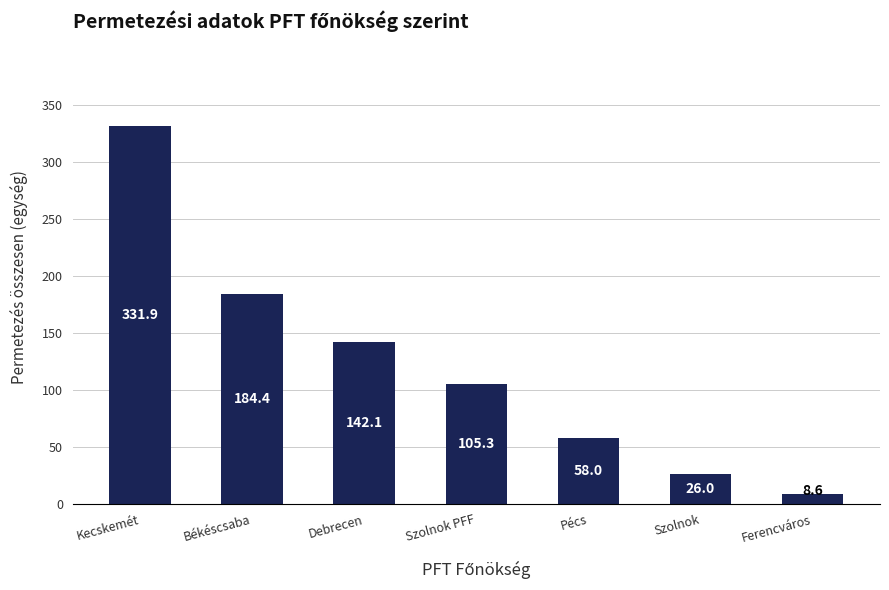

Reading right to left, extract all data points from this chart.

Ferencváros=8.6	Szolnok=26.0	Pécs=58.0	Szolnok PFF=105.3	Debrecen=142.1	Békéscsaba=184.4	Kecskemét=331.9